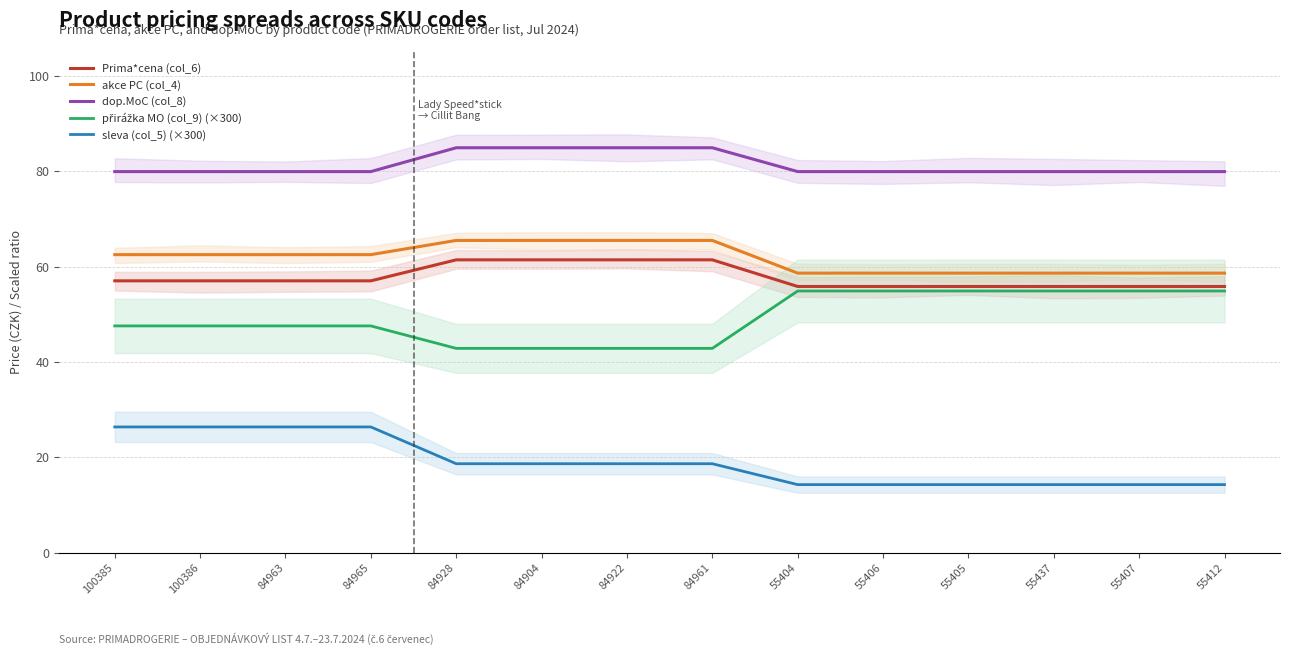

What is the minimum value shown in the chart?

14.3